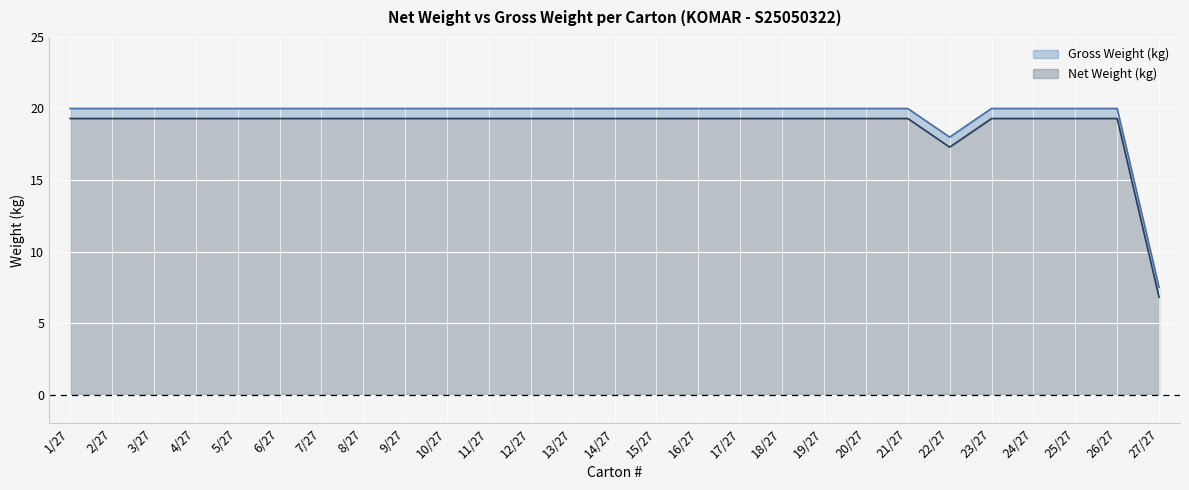

True or false: Net Weight (kg) has a value of 7.0 at 6/27.

False